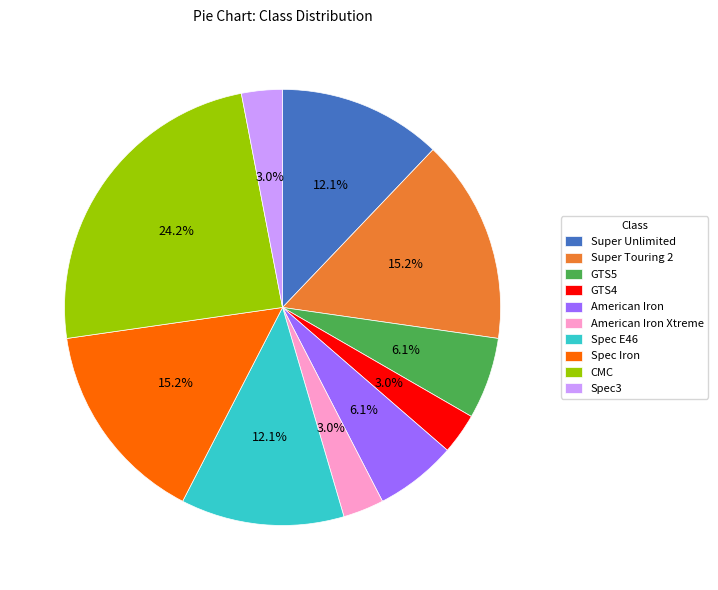

Which slice is the largest?

CMC